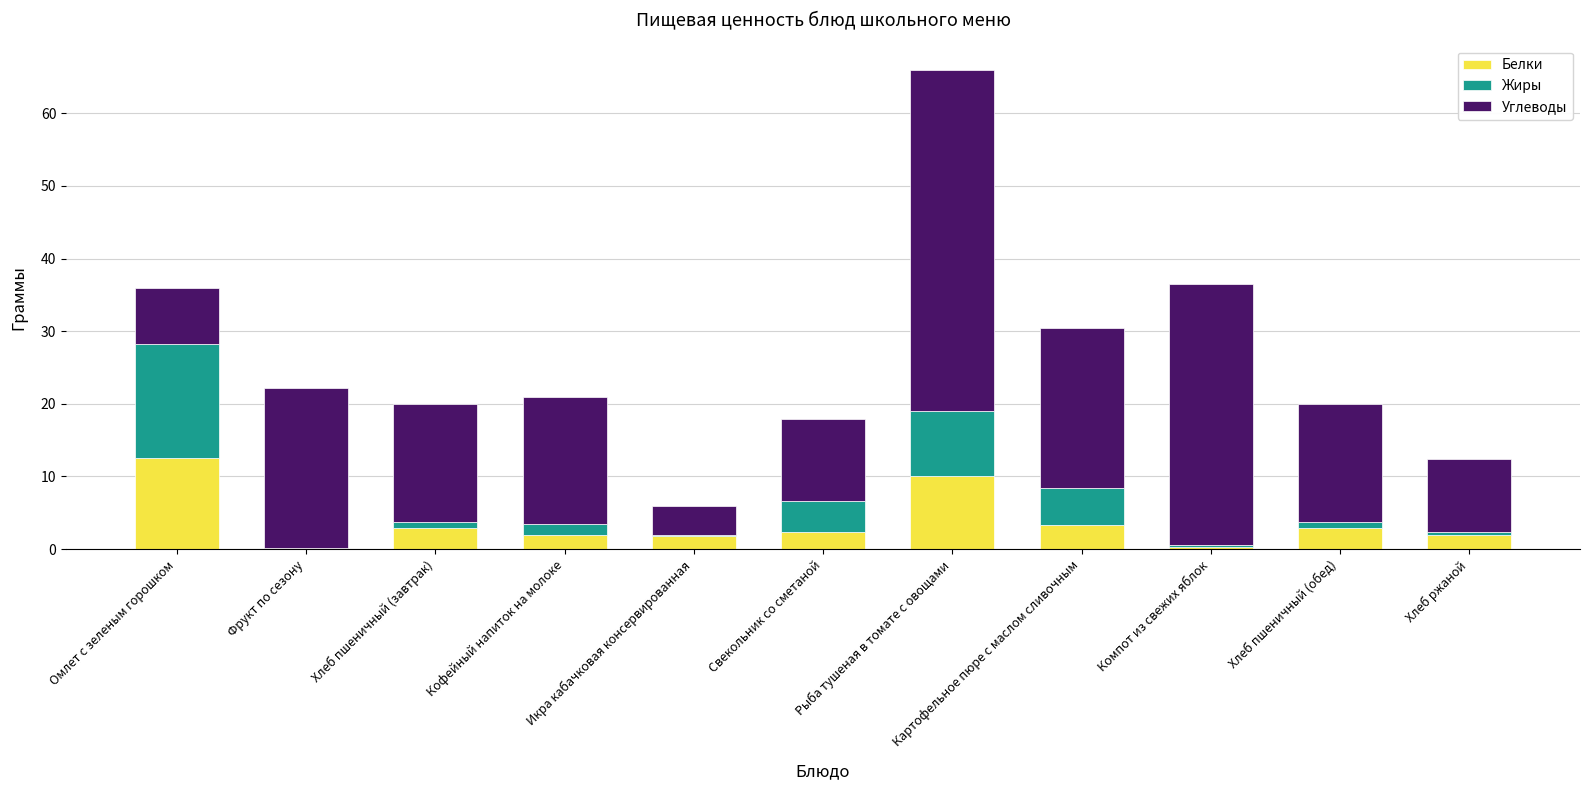

At which category is the sum across all series the highest?

Рыба тушеная в томате с овощами